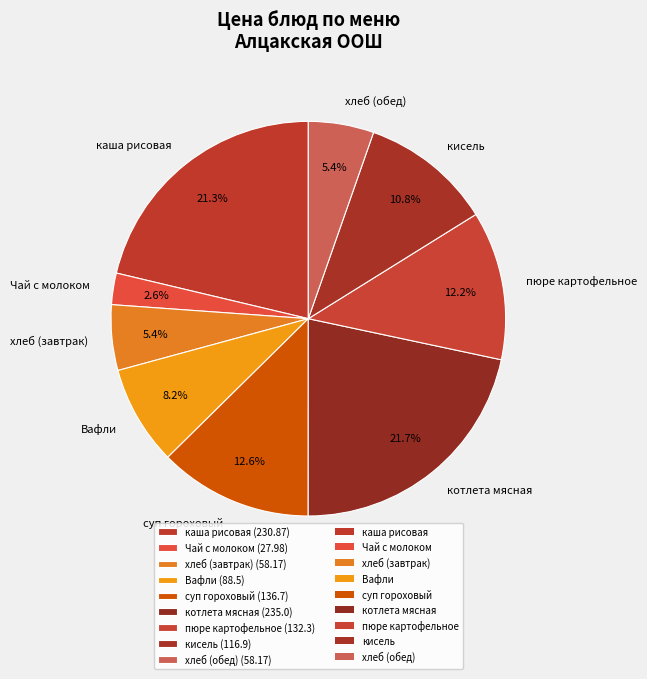

How many slices are in this pie chart?

9